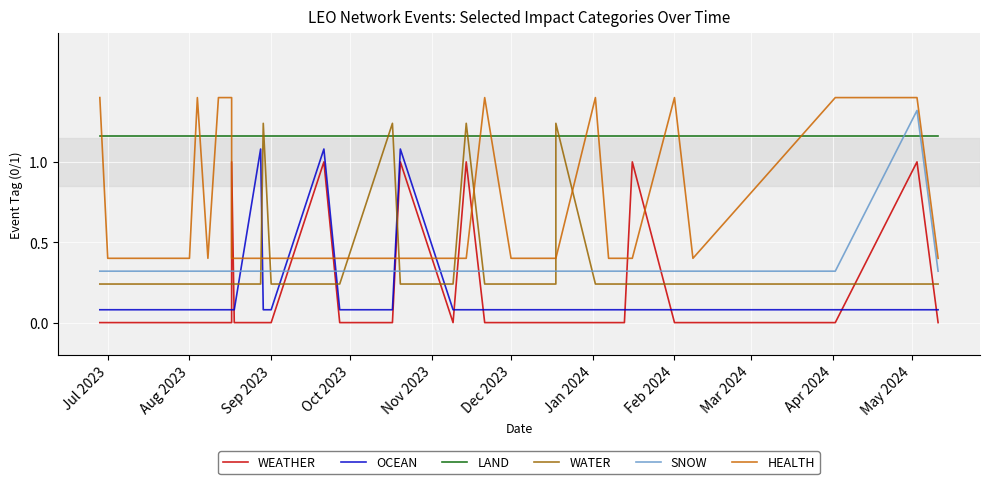

What is the total value across all series at Feb 2024?

3.2